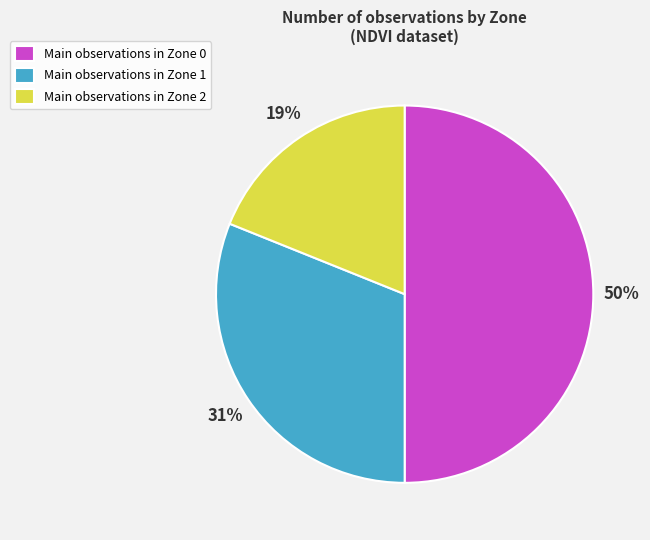

Rank the categories by value from lowest to highest.

Main observations in Zone 2, Main observations in Zone 1, Main observations in Zone 0